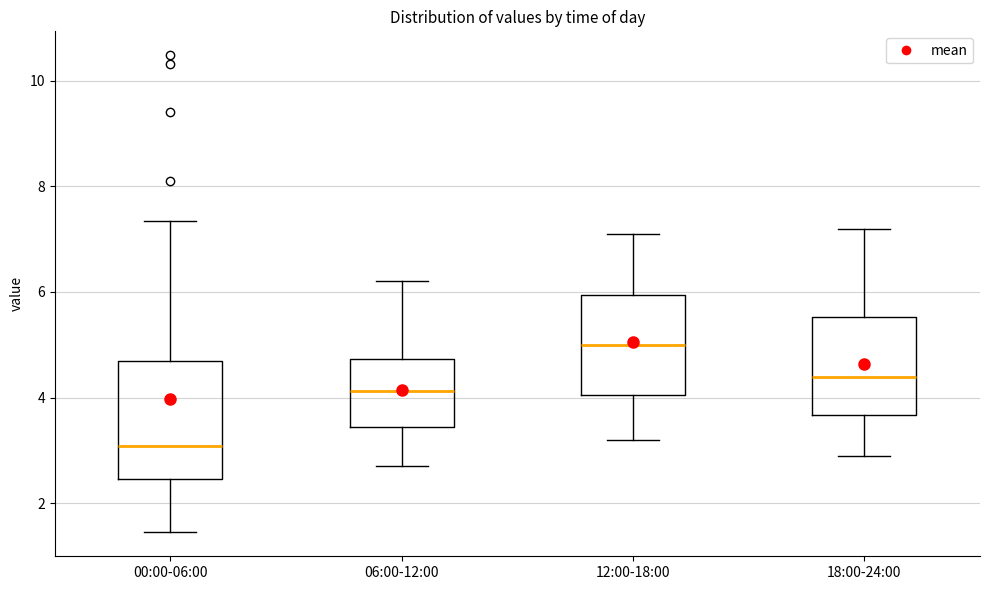

Reading left to right, read every box against the y-axis: the position of its median line, the range the box covers, and the ends of its whiskers. The values are not printed on the chart, so give them approximately, as read against the axis.

00:00-06:00: median 3.0, box 2.4 to 4.6, whiskers 1.4 to 7.4
06:00-12:00: median 4.2, box 3.4 to 4.8, whiskers 2.8 to 6.2
12:00-18:00: median 5.0, box 4.0 to 6.0, whiskers 3.2 to 7.2
18:00-24:00: median 4.4, box 3.6 to 5.6, whiskers 3.0 to 7.2